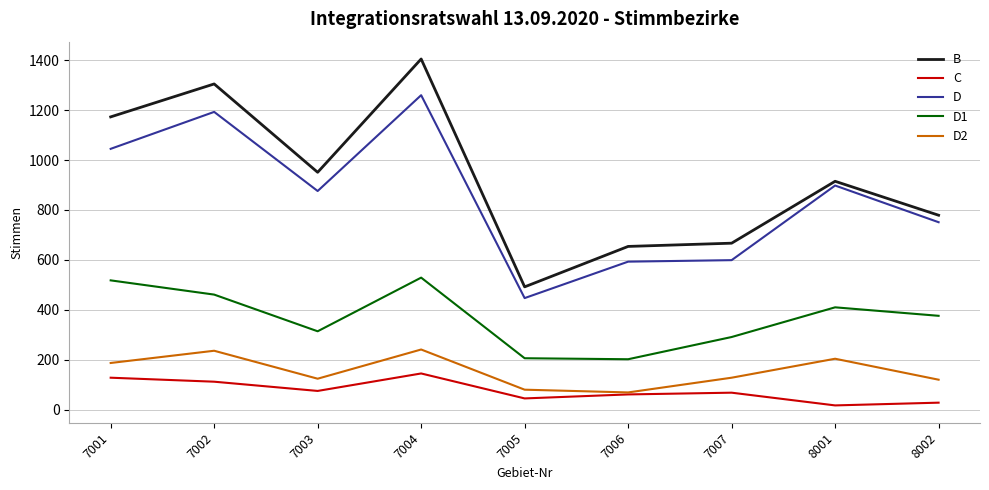

Does the chart display data point markers on the line(s)?

No